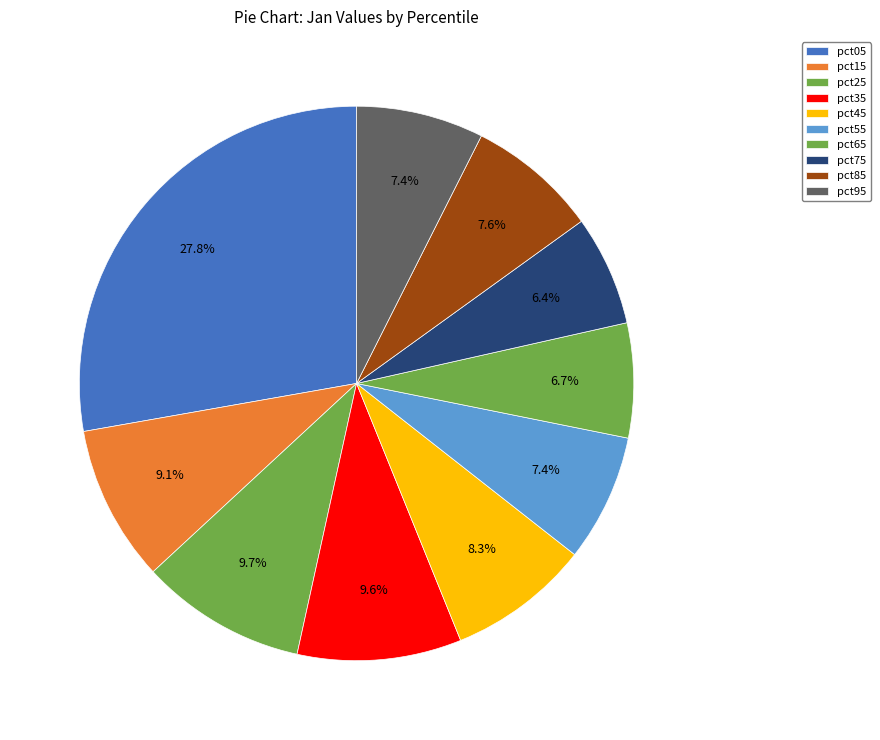

What is the change in value from pct35 to pct45?

-0.1